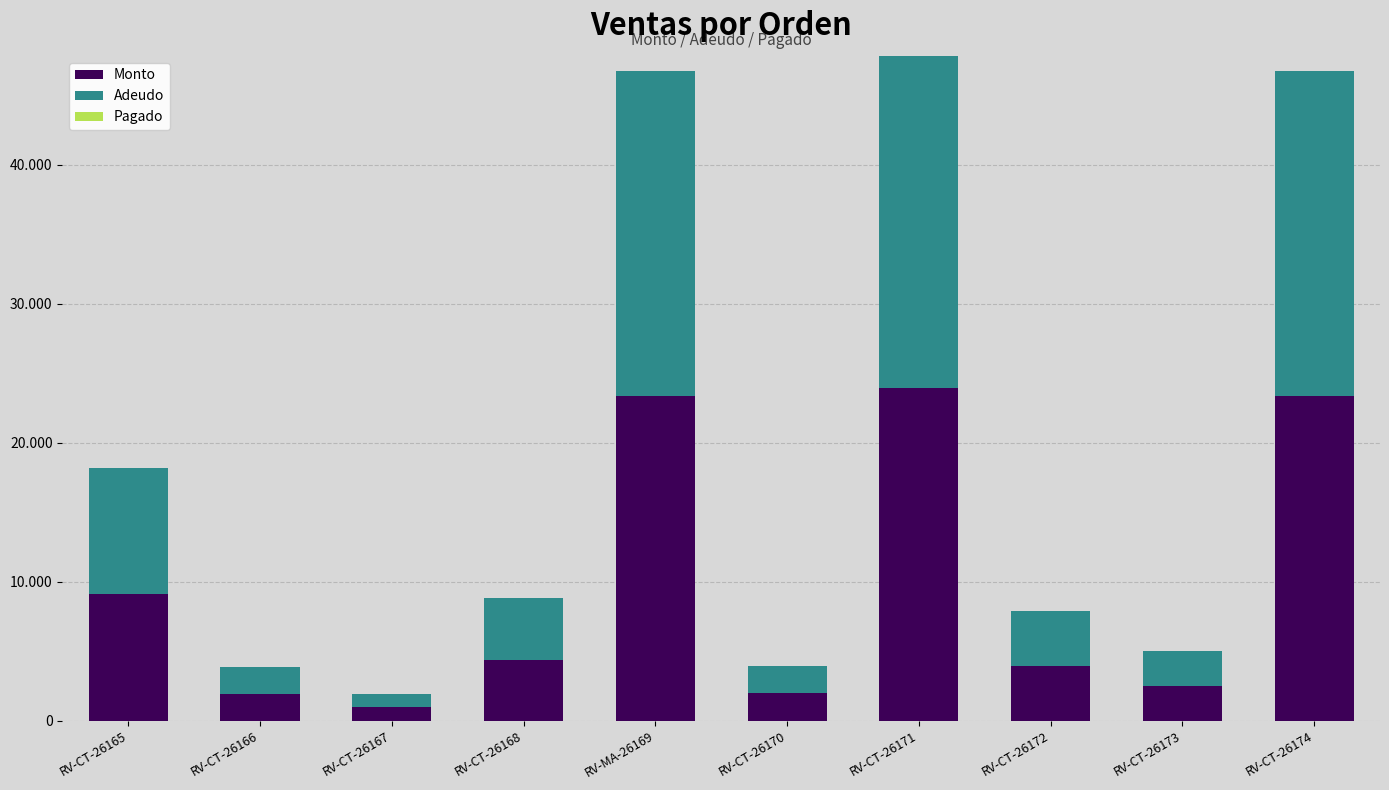

Is it true that Monto equals 1980 at RV-CT-26170?

True